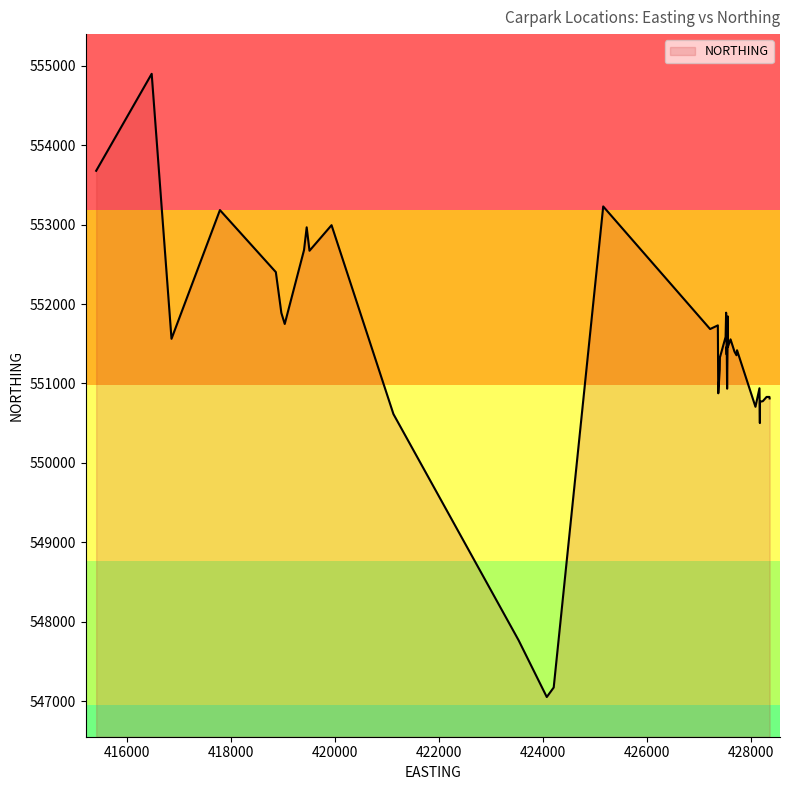

What is the difference between the maximum and minimum values?

7848